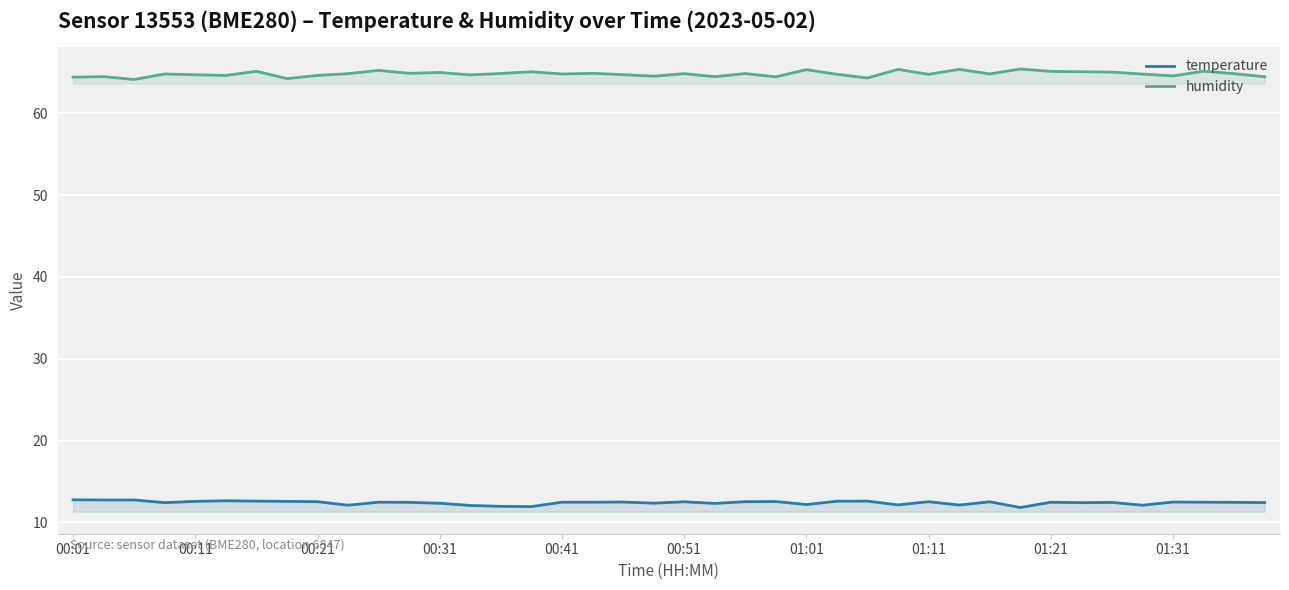

What is the difference between the maximum and minimum values in the humidity series?

1.3